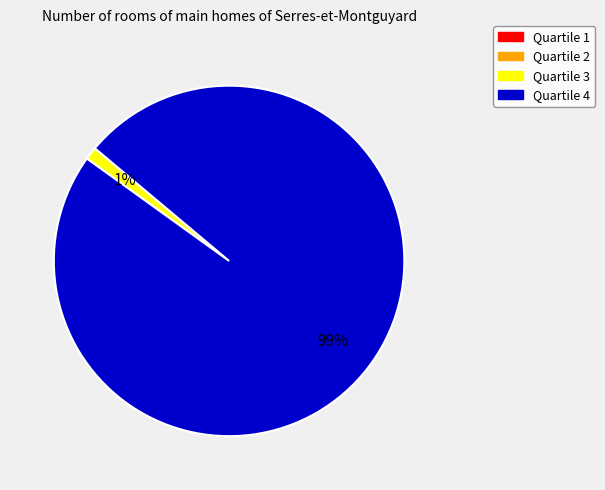

Is there any slice that represents more than half of the pie?

Yes